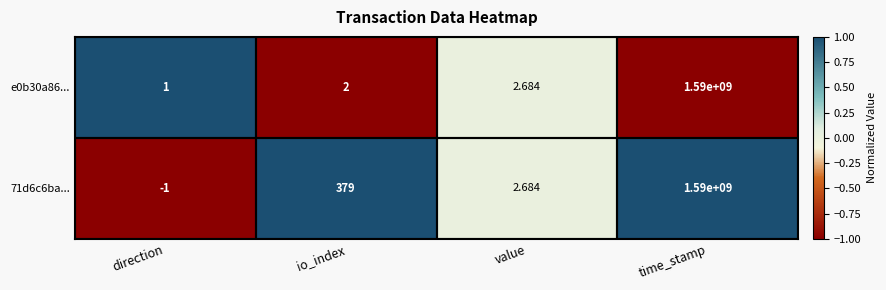

Where is 71d6c6ba... nearest to the value 794999999?

io_index